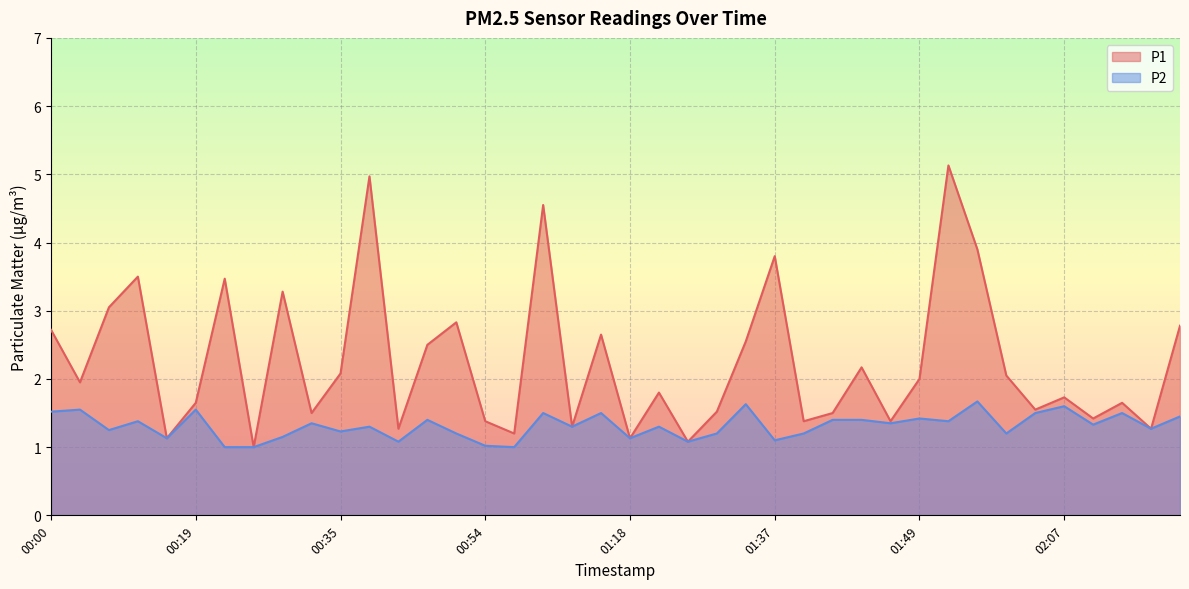

What is the total value across all series at 01:11?

6.0